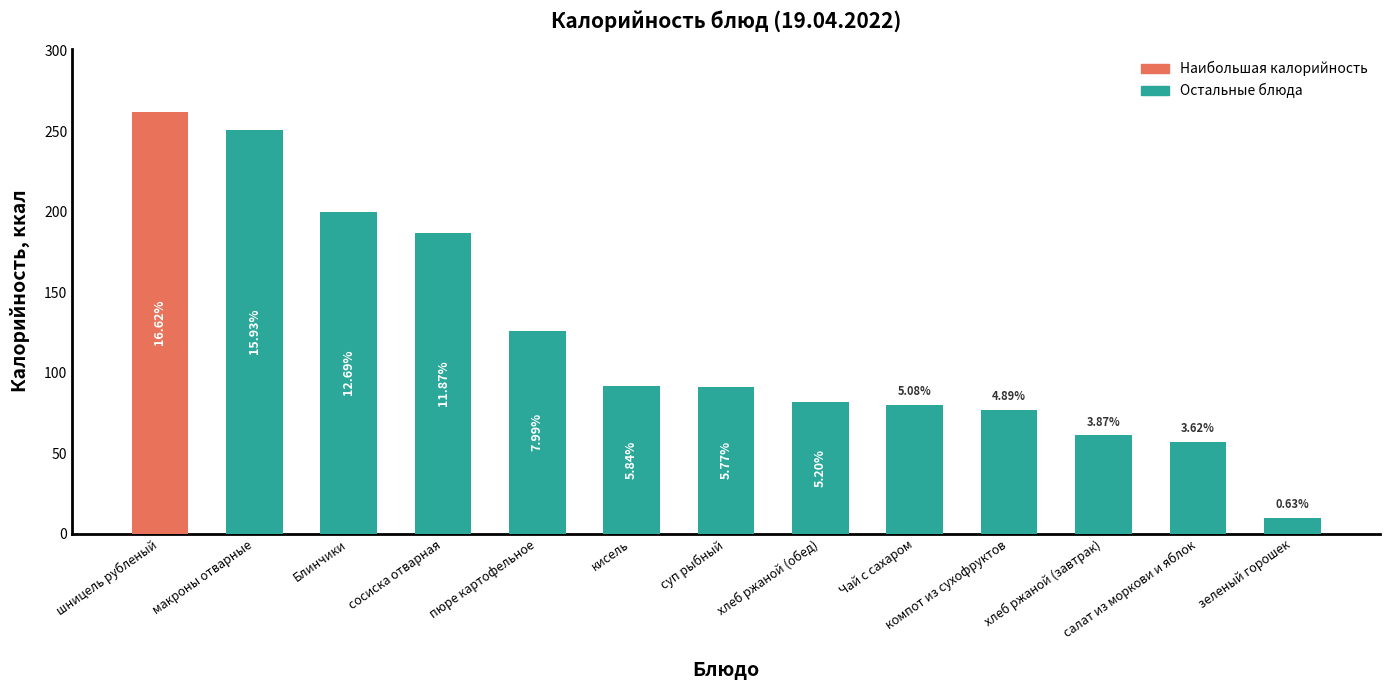

Are the bars horizontal?

No